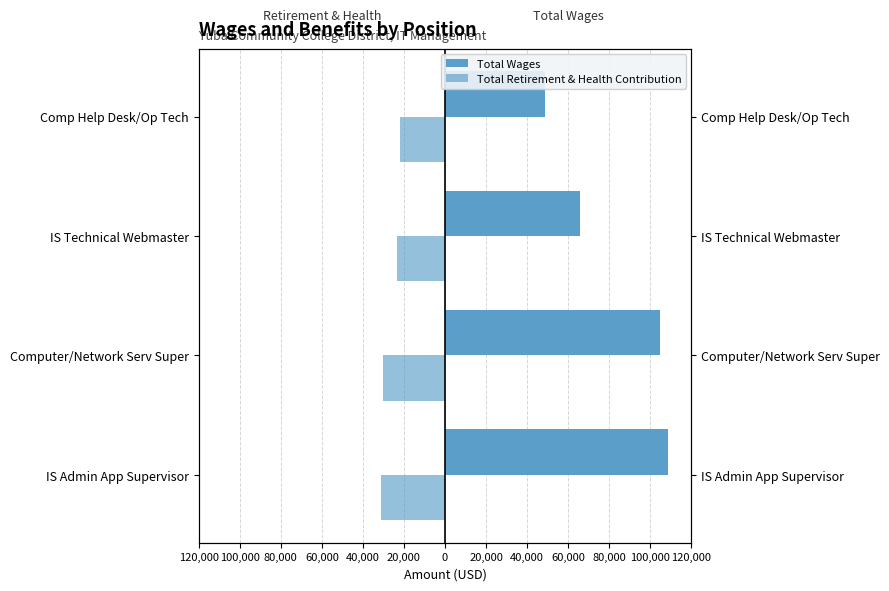

What value does the Total Wages series have at Computer/Network Serv Super?

104595.0